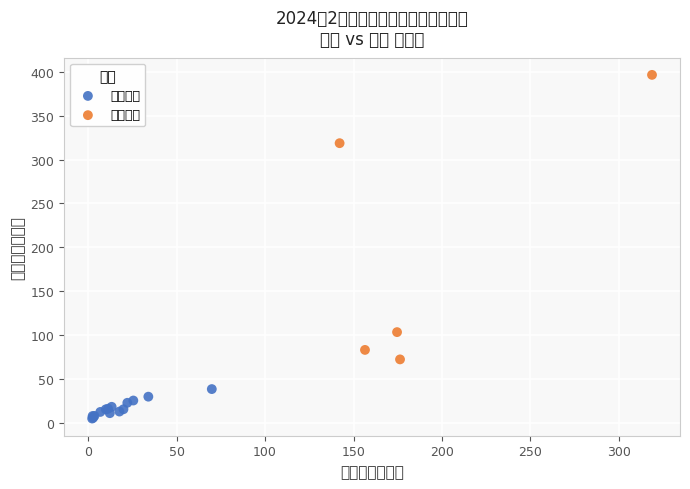

Which series contains the lowest Y value?

其他地区